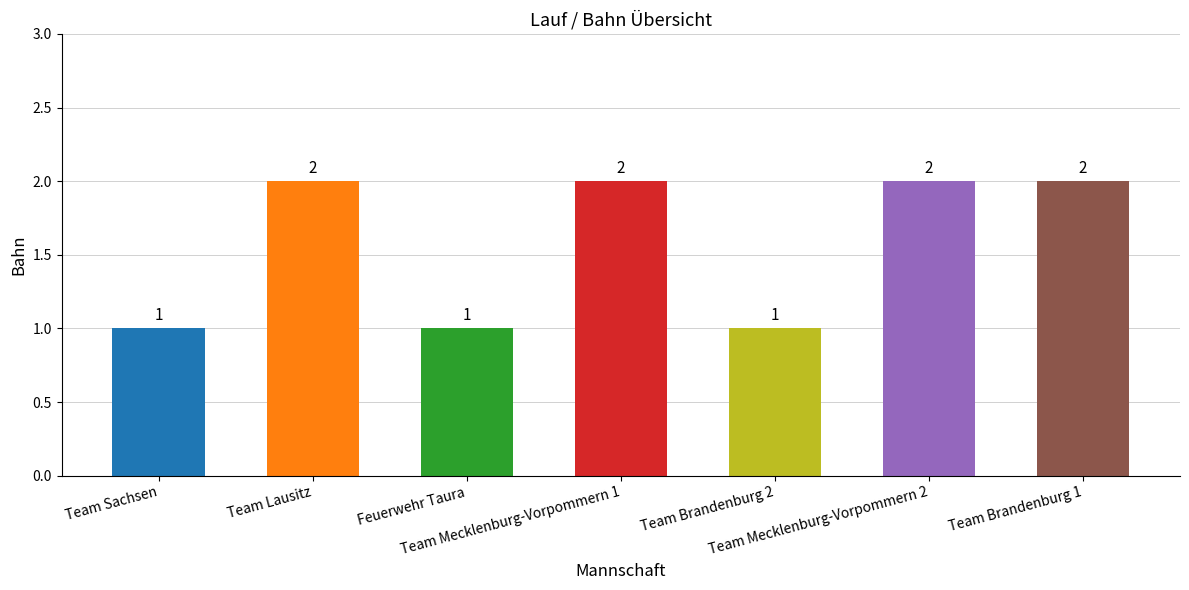

The chart shows a value of 0 at Team Lausitz. True or false?

False